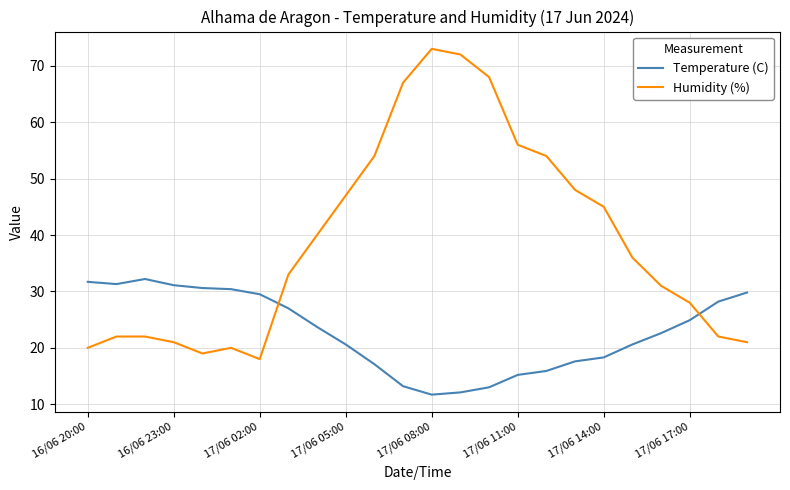

How many lines are shown in the chart?

2